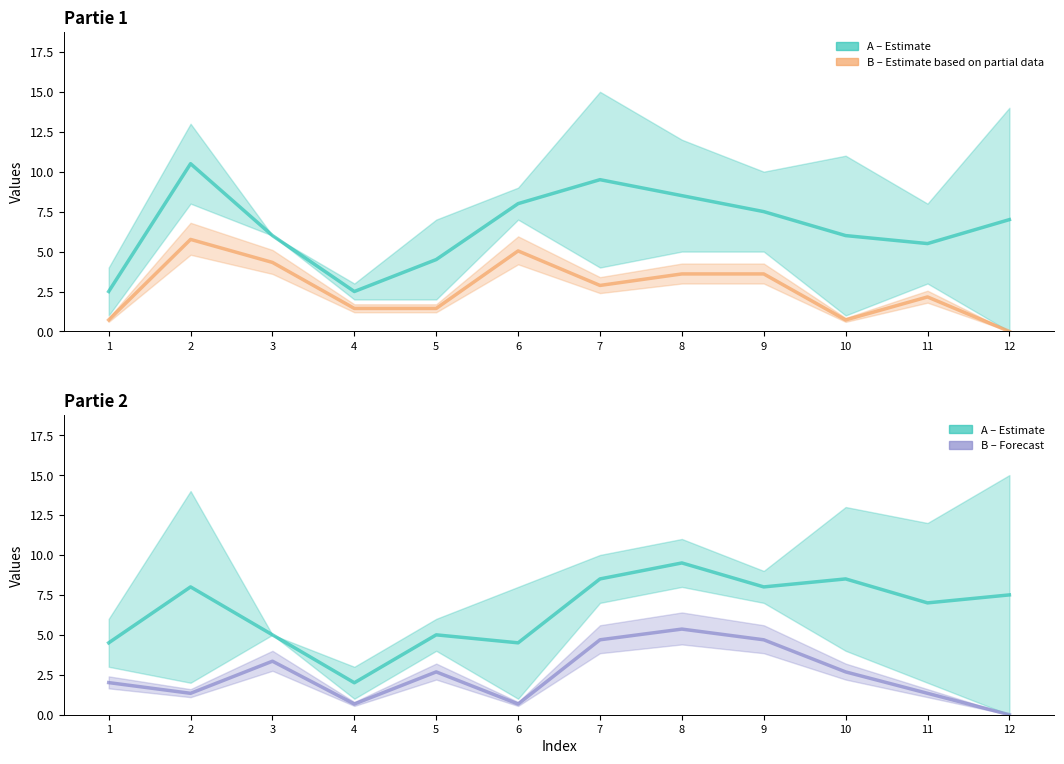

List the series in order of their peak value, highest first.

A (Partie 1), A (Partie 2), B (Partie 1), B (Partie 2)